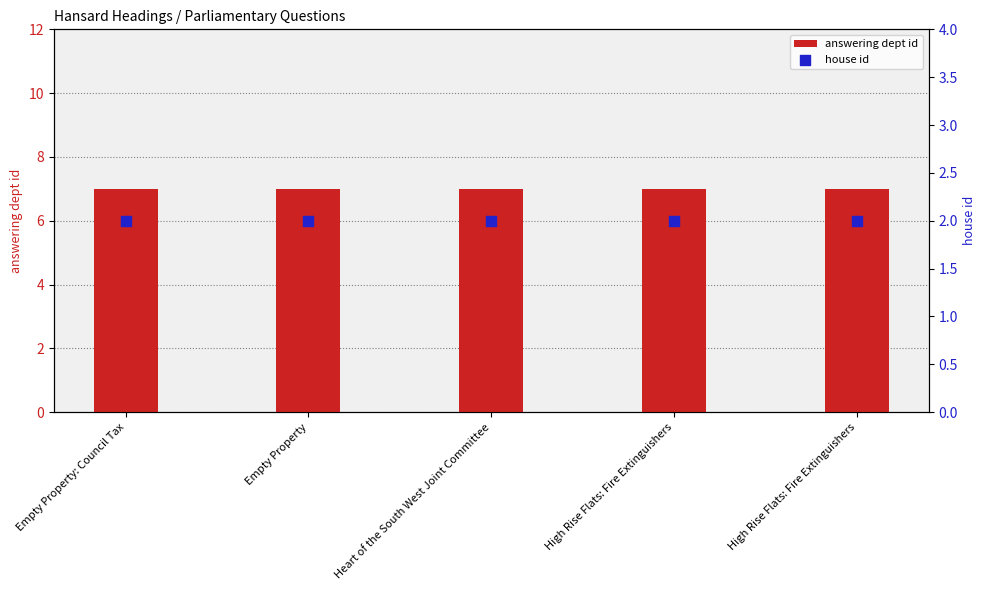

Which series reaches the maximum Y coordinate?

answering dept id